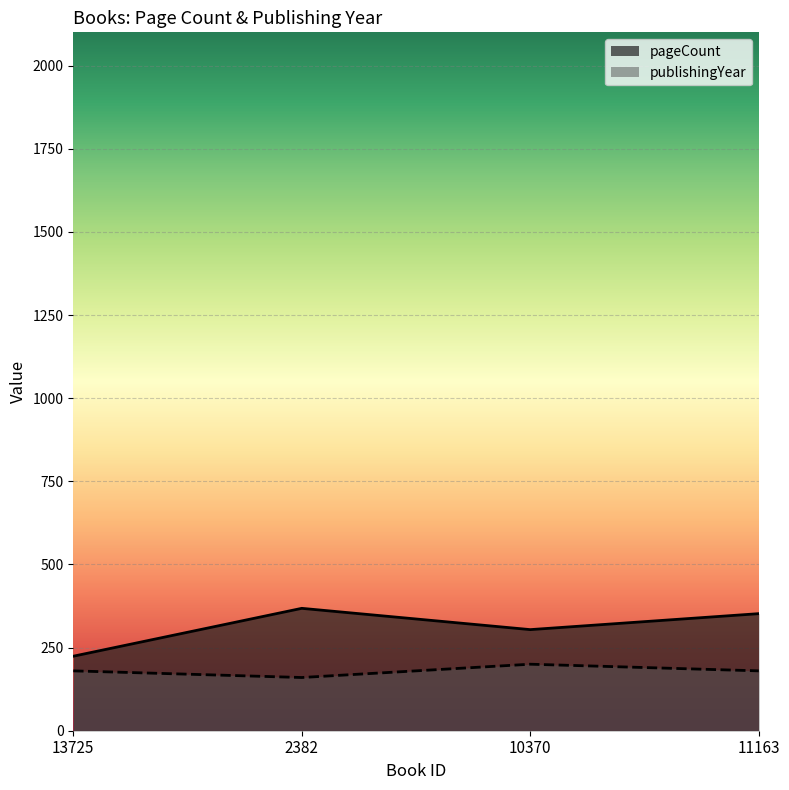

What is the maximum value for pageCount?

368